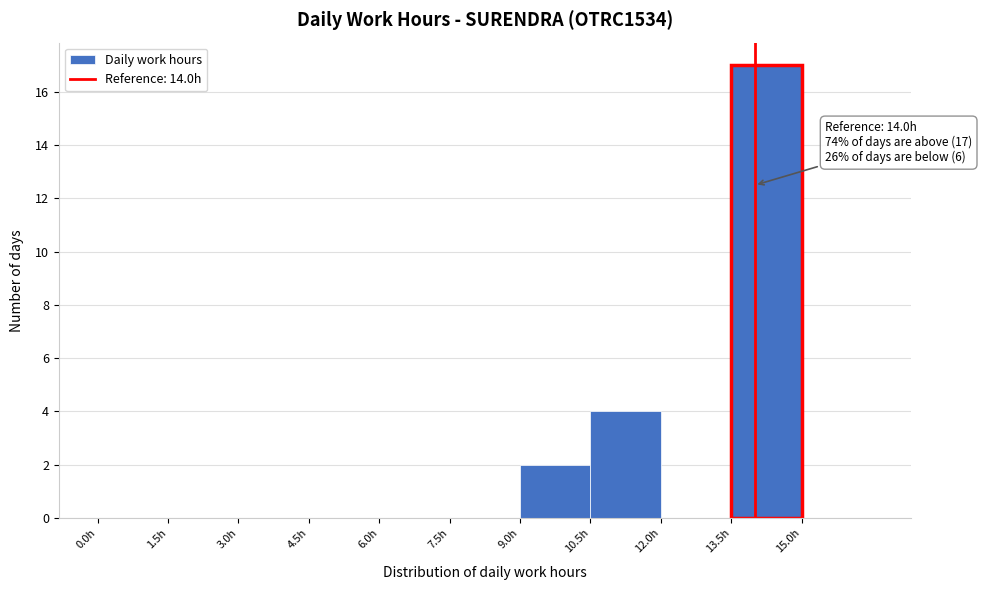

Over which range of the x-axis is the bar tallest?

13.5 to 15.0